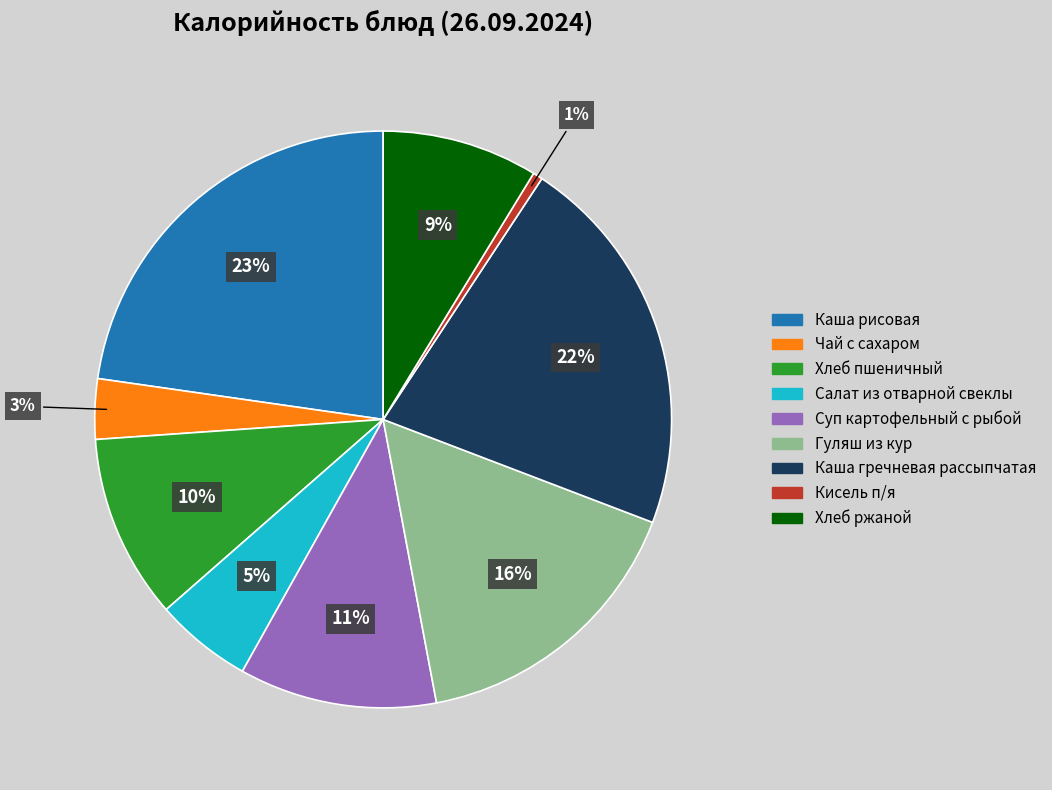

To the nearest percent, what is the difference between the Чай с сахаром and Суп картофельный с рыбой slice percentages?

8%